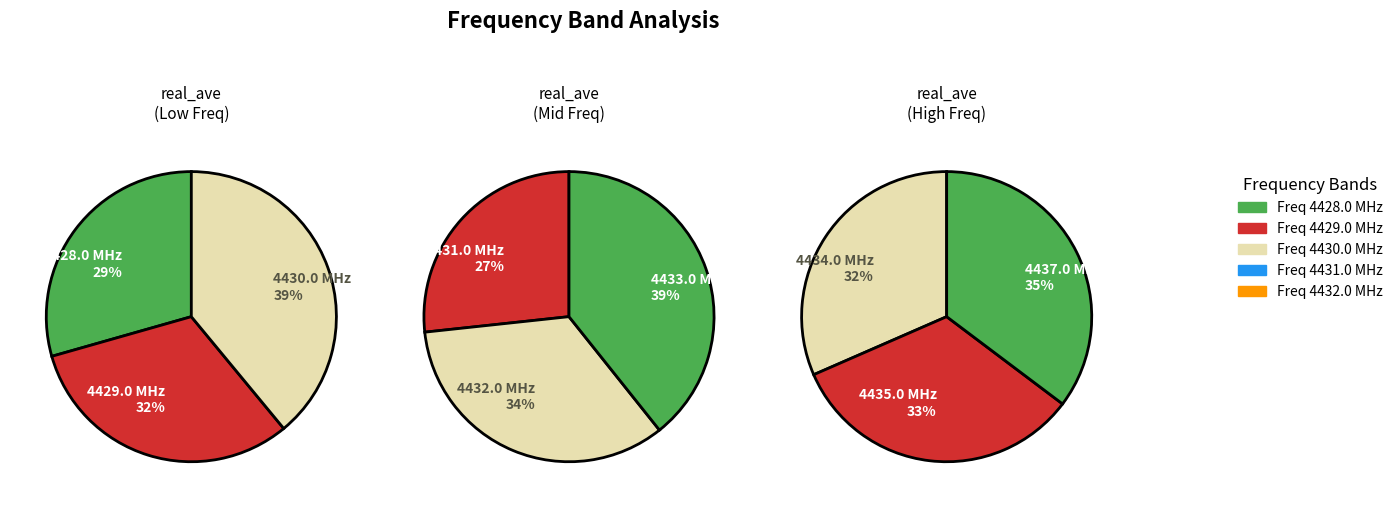

What is the difference between the highest and lowest values at 4430.0?

0.4